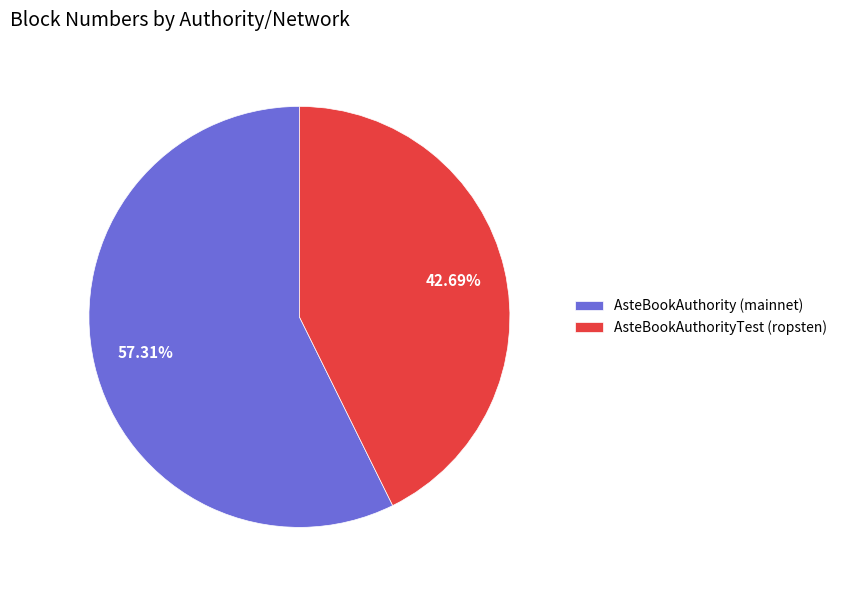

How many slices are in this pie chart?

2